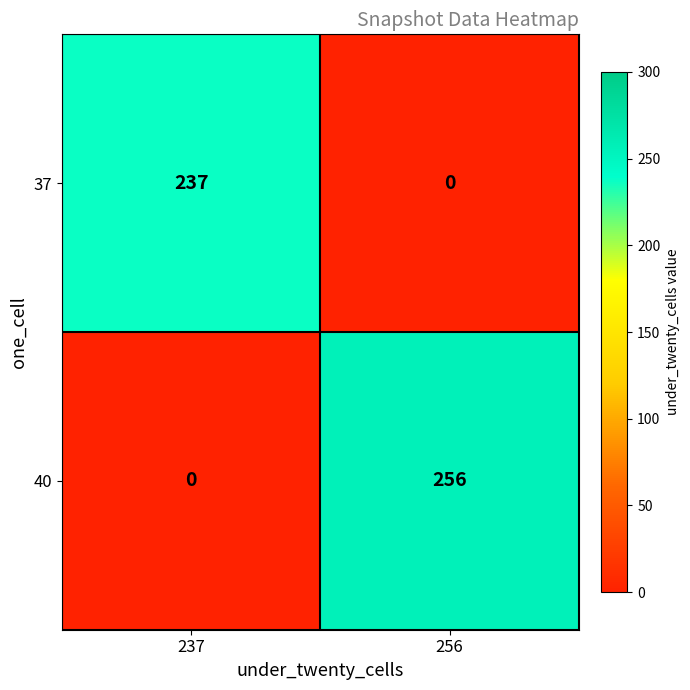

Rank the series at 237 from lowest to highest value.

40, 37